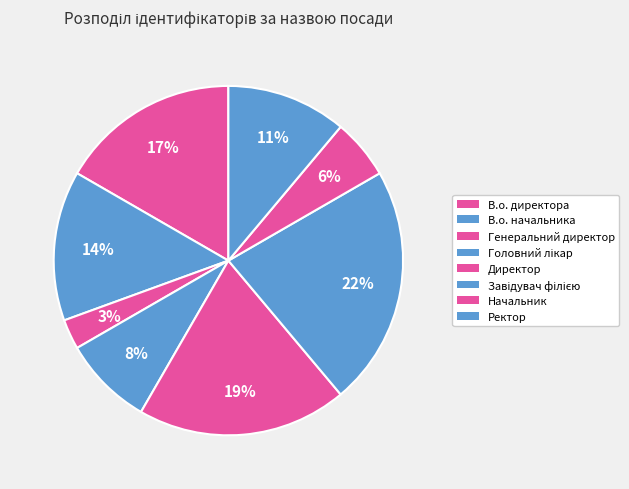

How many slices are in this pie chart?

8